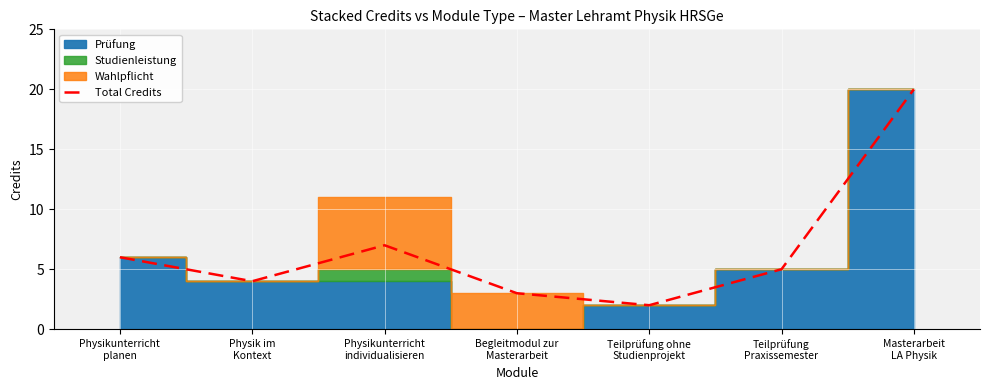

What is the difference between the values at Masterarbeit
LA Physik and Teilprüfung
Praxissemester?

15